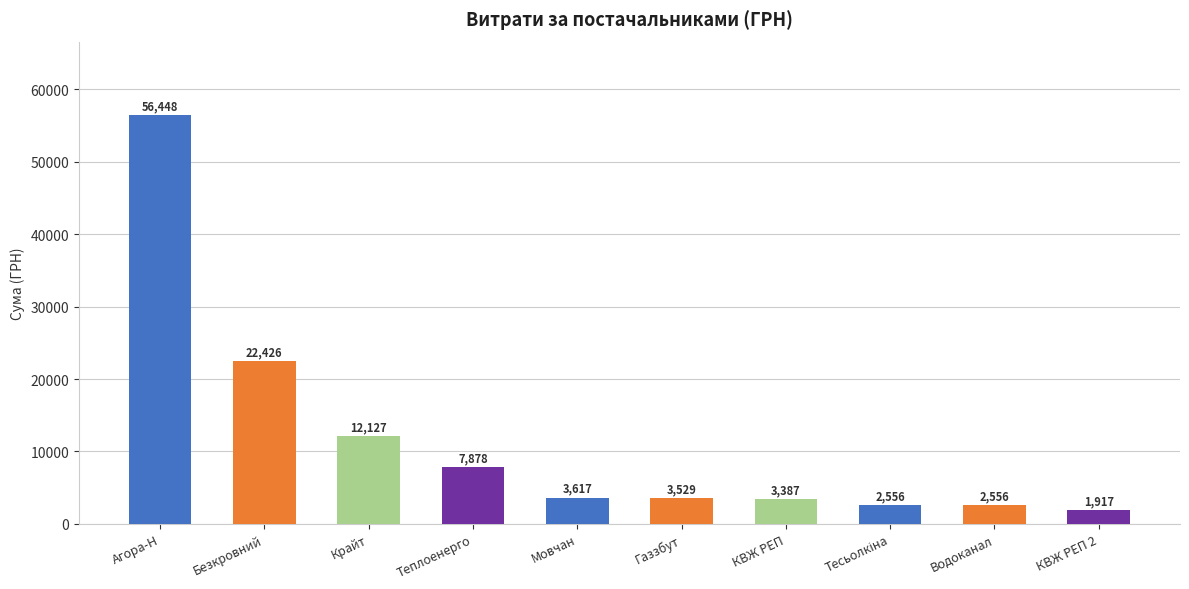

Reading right to left, list all the values displayed in this chart.

КП "КВЖ РЕП Жовтневого району" (утримання)=1917.1	КП "Дніпроводоканал"=2556.0	ФОП "Тесьолкіна І.Ю."=2556.1	КП "КВЖ РЕП Жовтневого району"=3387.1	ТОВ "Дніпропетровськгаз збут"=3529.0	ФОП "Мовчан Є.В."=3616.9	КП "Теплоенерго"=7878.0	ТОВ "Крайт"=12126.9	ФОП "Безкровний В.А."=22425.9	ТОВ "Агора-Н"=56448.3